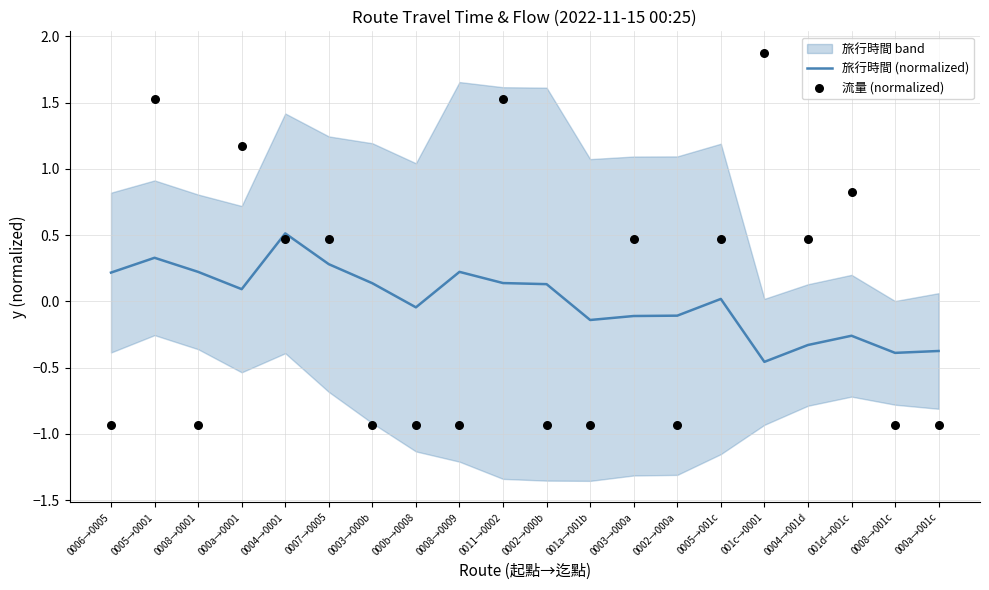

Which series reaches the maximum Y coordinate?

流量 (normalized)